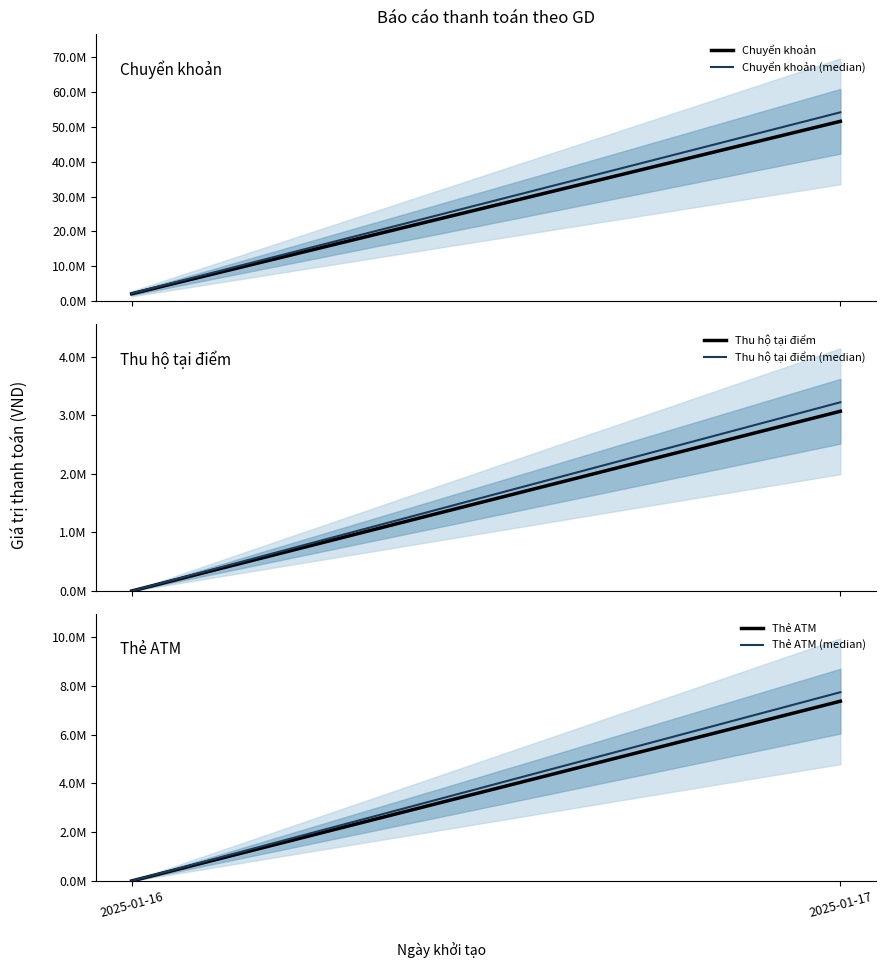

At 2025-01-16, list the series in order from smallest to largest.

Thu hộ tại điểm, Thu hộ tại điểm (median), Thẻ ATM, Thẻ ATM (median), Chuyển khoản, Chuyển khoản (median)